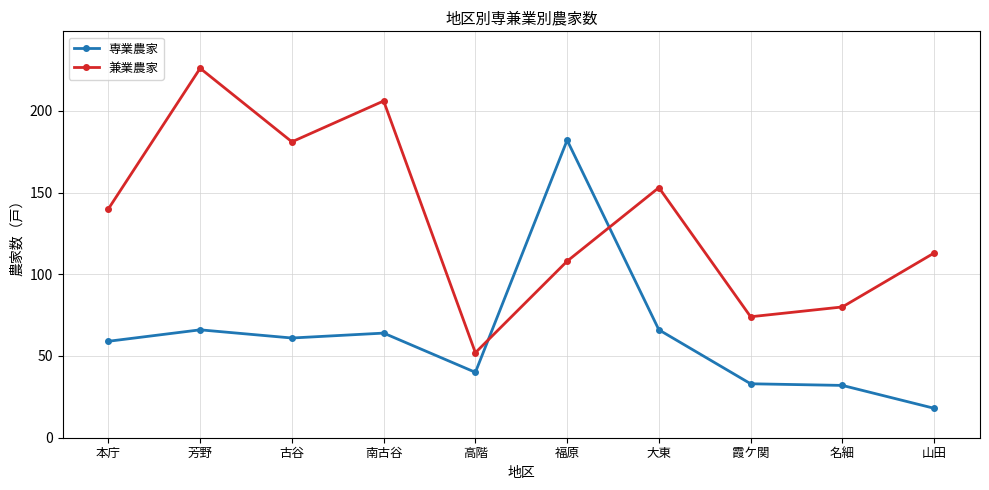

What is the value of the 専業農家 point at the 10th from the left?

18